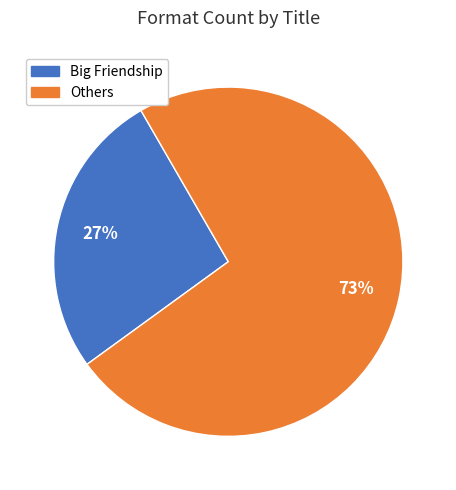

Is there a majority slice in this chart?

Yes